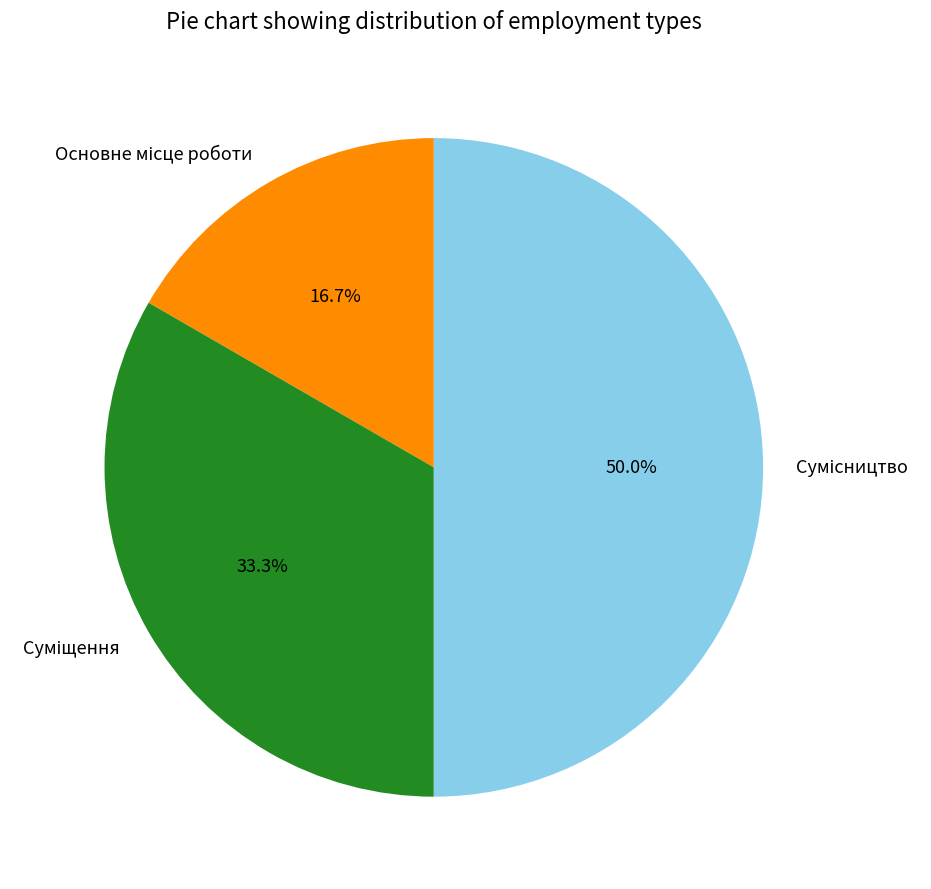

How many segments does this pie chart have?

3